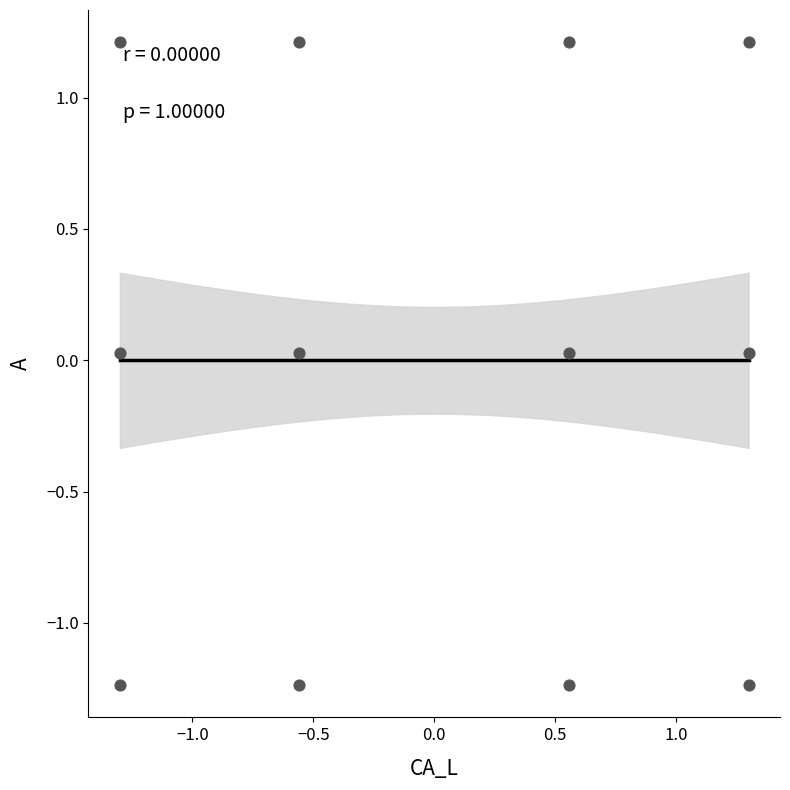

What is the range of Y values (max minus min)?

2.4